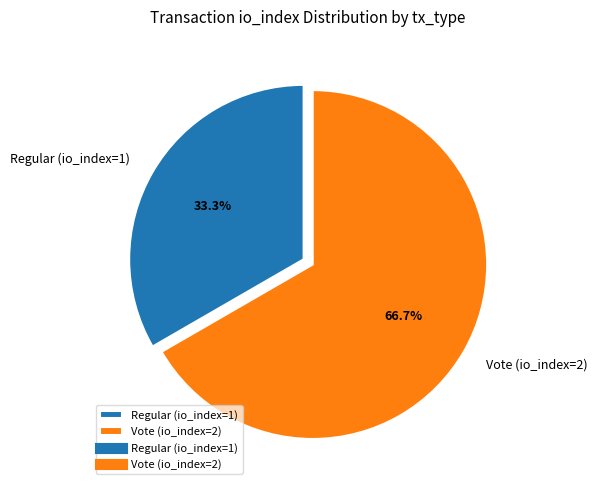

To the nearest percent, what is the difference between the largest and smallest slice percentages?

33%